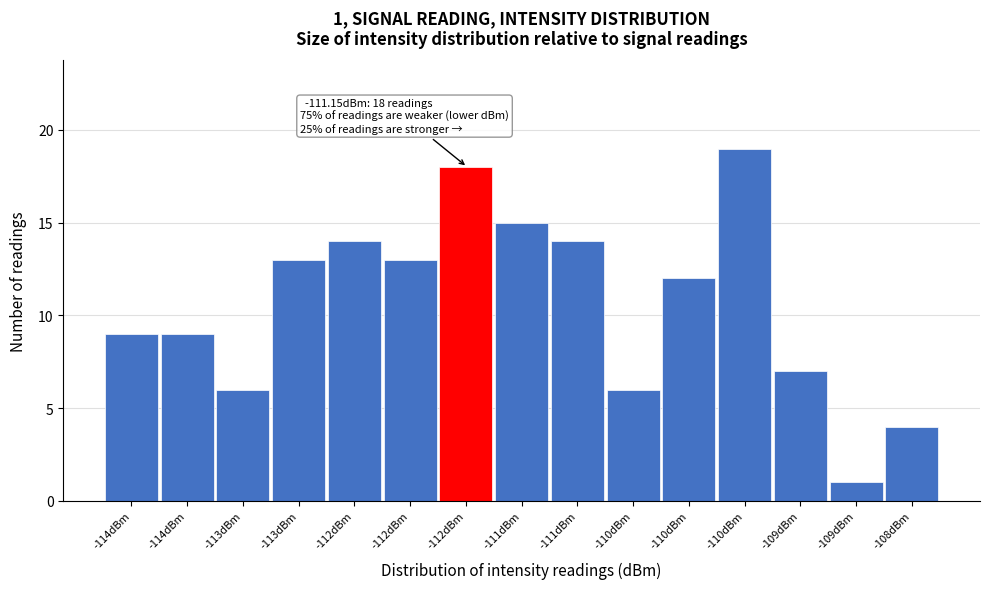

How many bars are there in total?

15